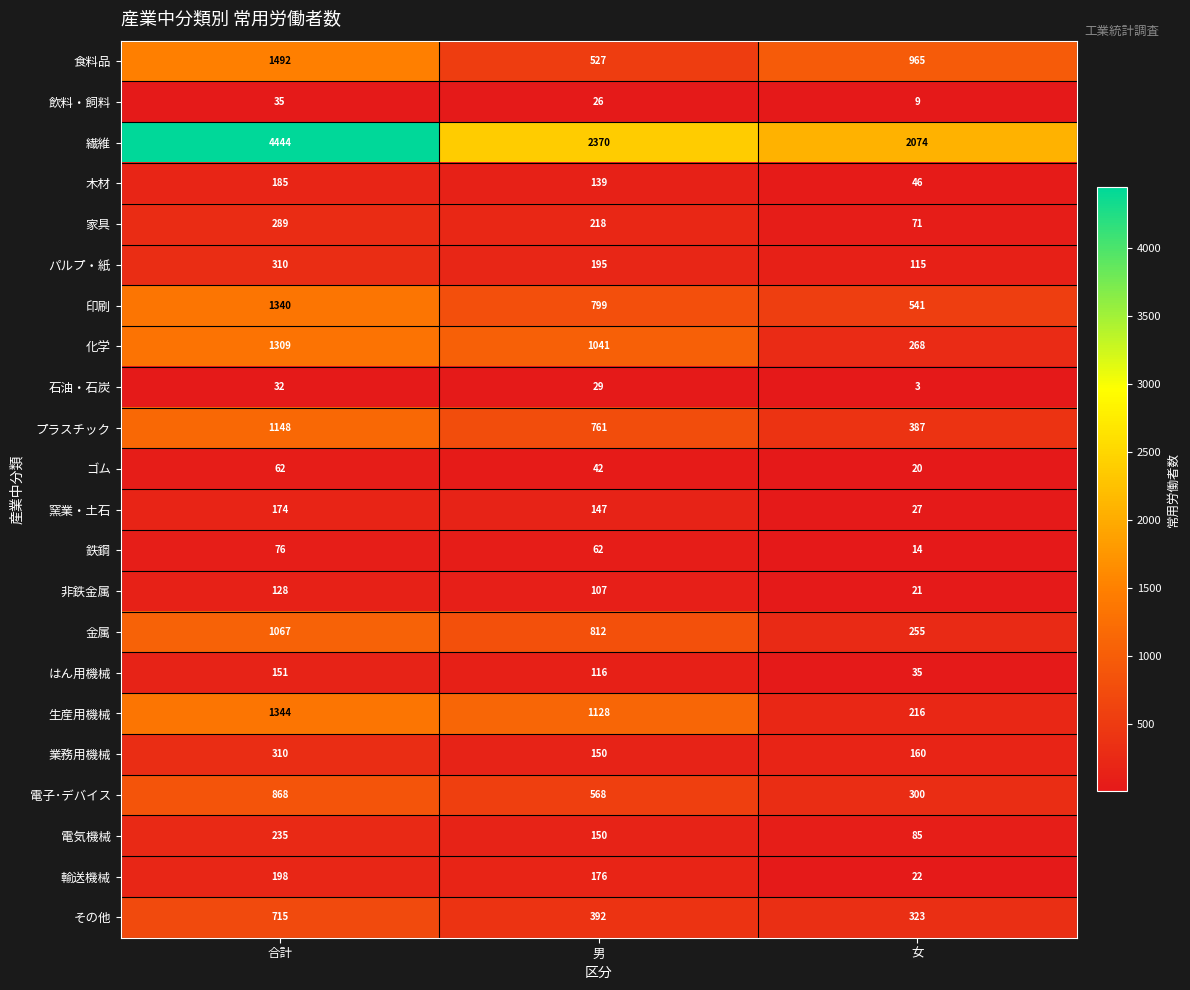

List the labels in order of 石油・石炭 value, largest first.

合計, 男, 女